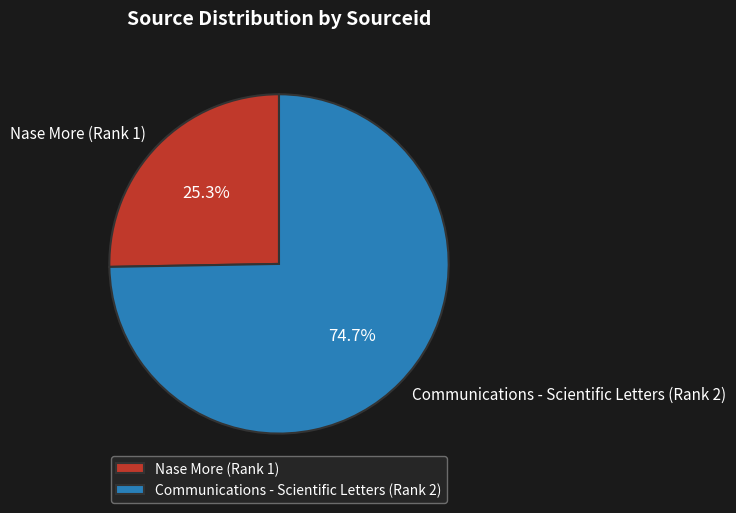

Which has a higher value, Nase More (Rank 1) or Communications - Scientific Letters (Rank 2)?

Communications - Scientific Letters (Rank 2)